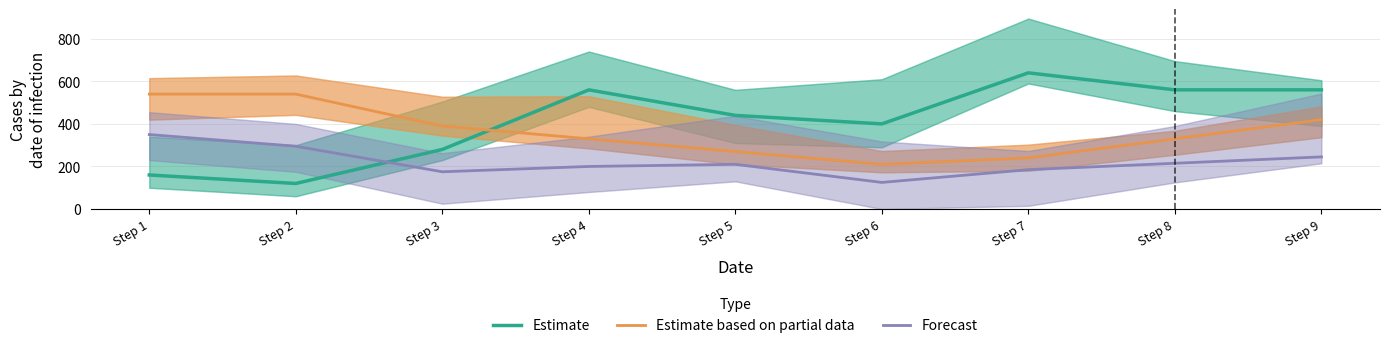

How many data points in Estimate based on partial data are less than 330?

3